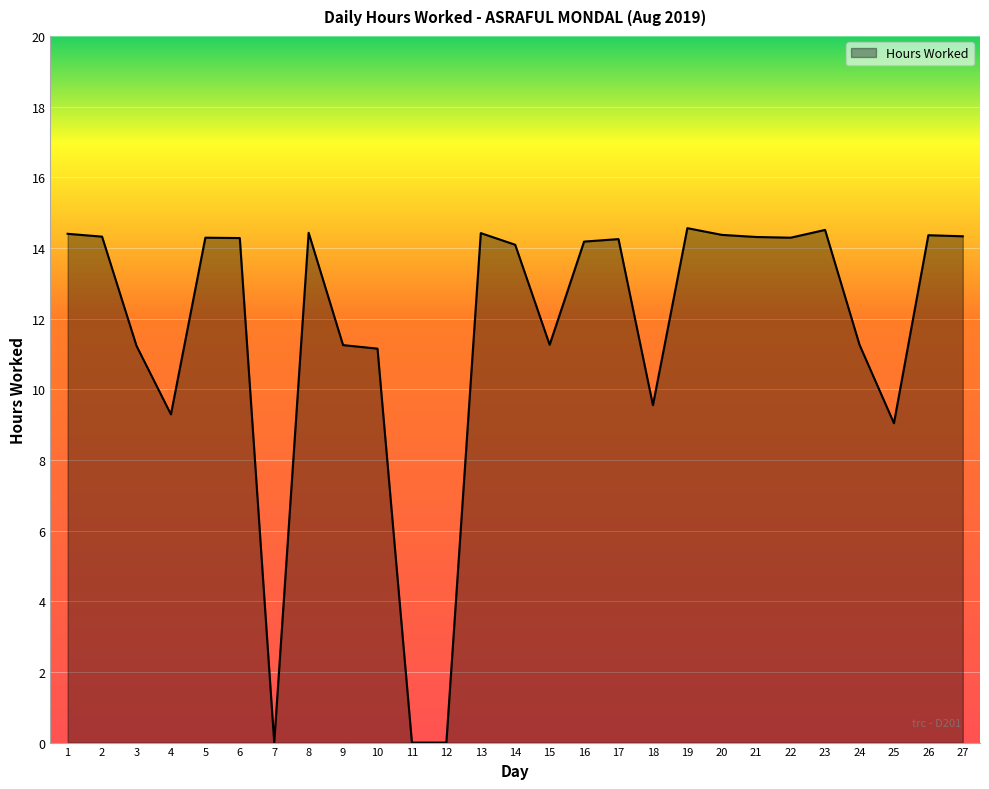

The value at 18 is 9.6. True or false?

True